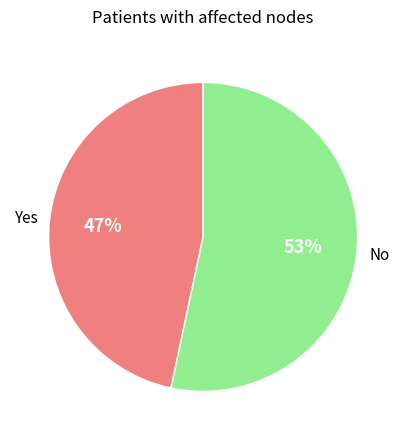

To the nearest percent, what is the average slice percentage?

50%